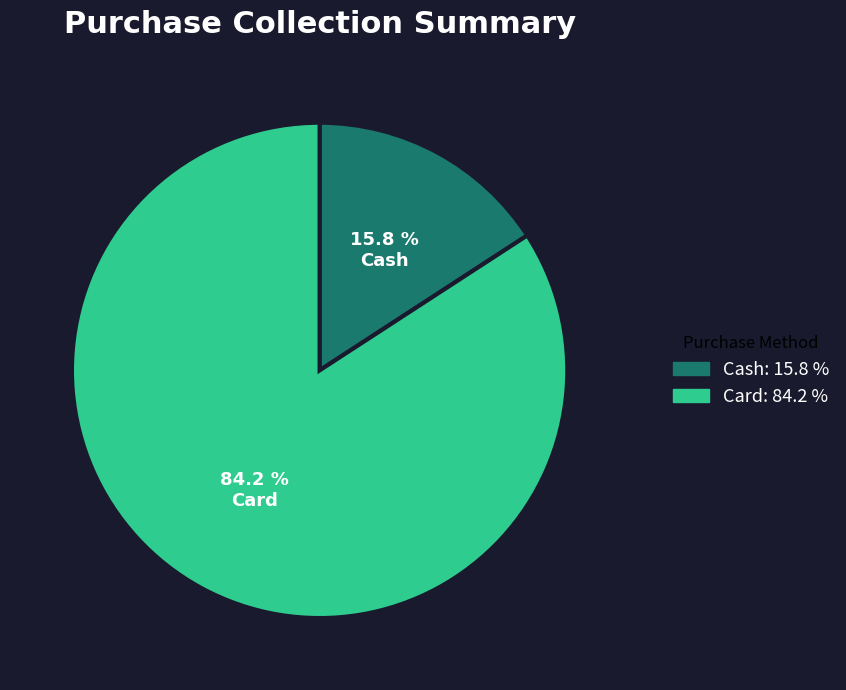

Rank the categories by value from lowest to highest.

Cash, Card